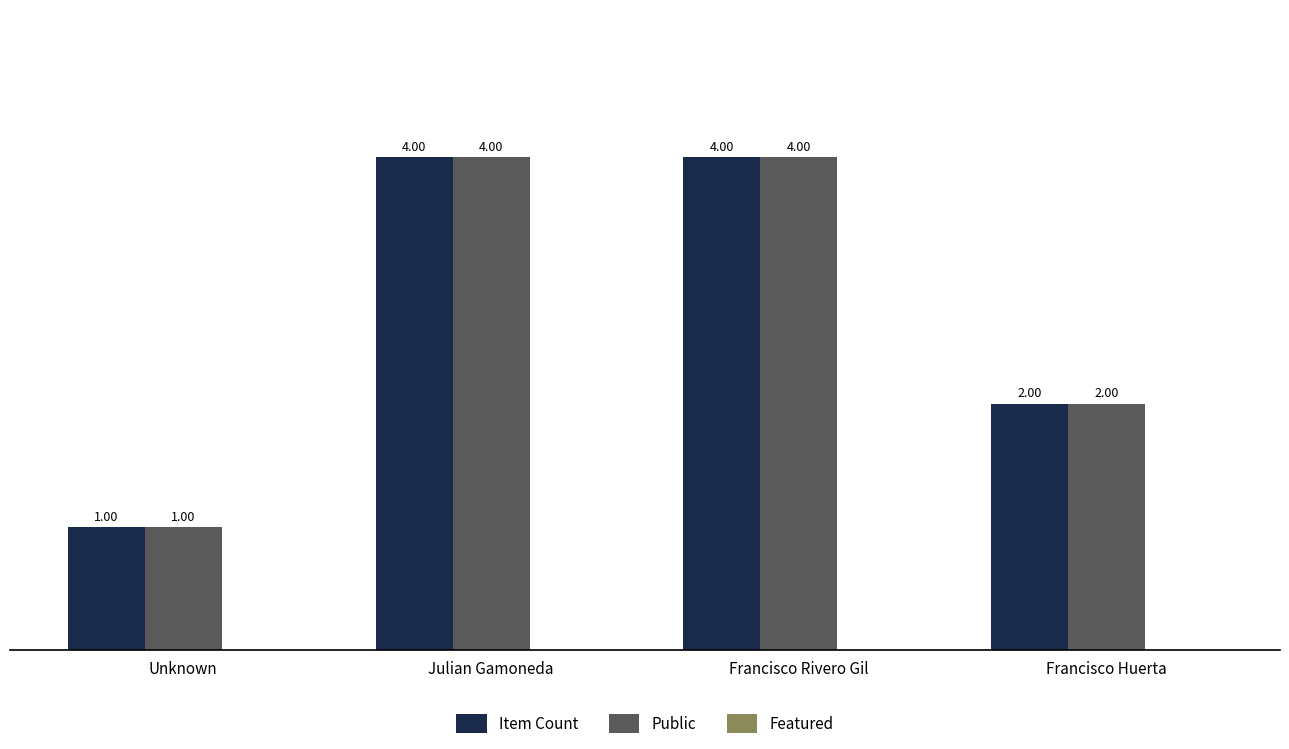

What is the approximate value of Item Count at Unknown?

1